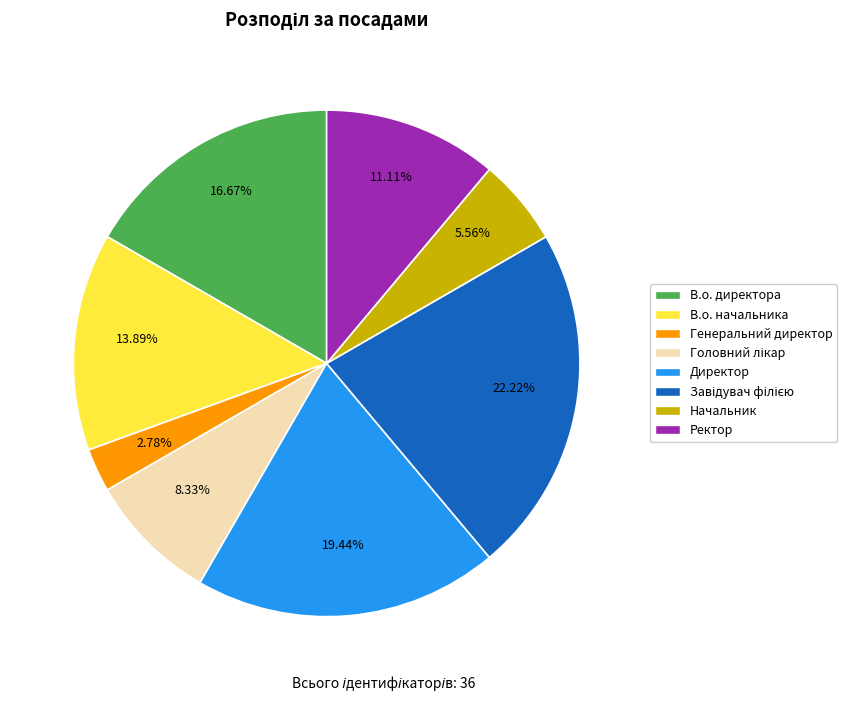

To the nearest percent, what is the combined percentage of Генеральний директор and Начальник?

8%